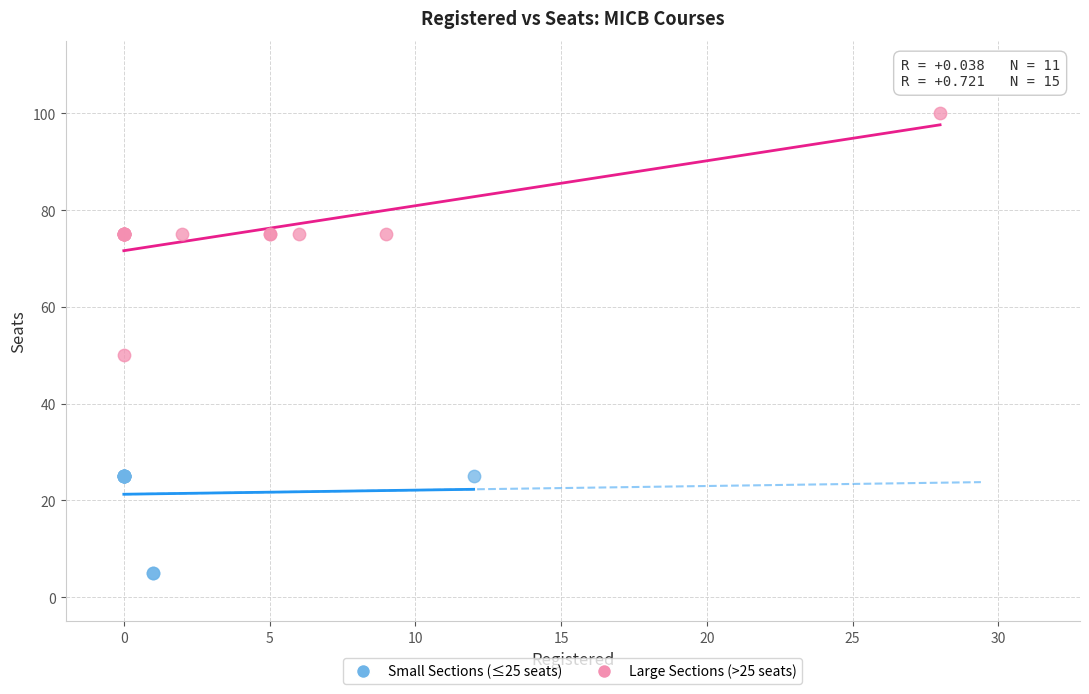

Which series reaches the maximum Y coordinate?

Large Sections (>25 seats)